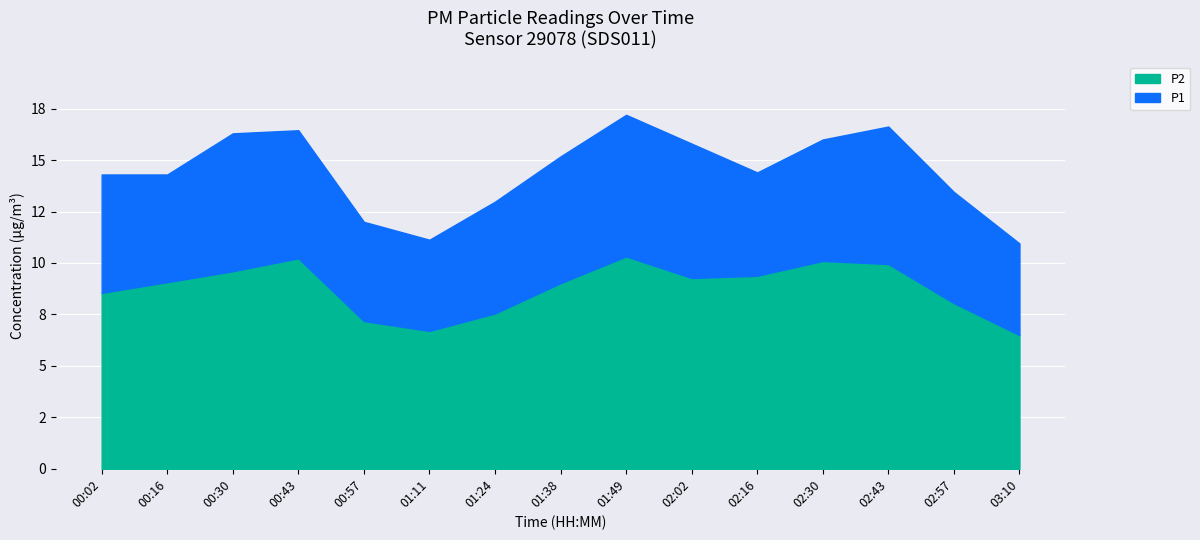

What is the sum of the P1 values at 01:11 and 00:16?

25.4